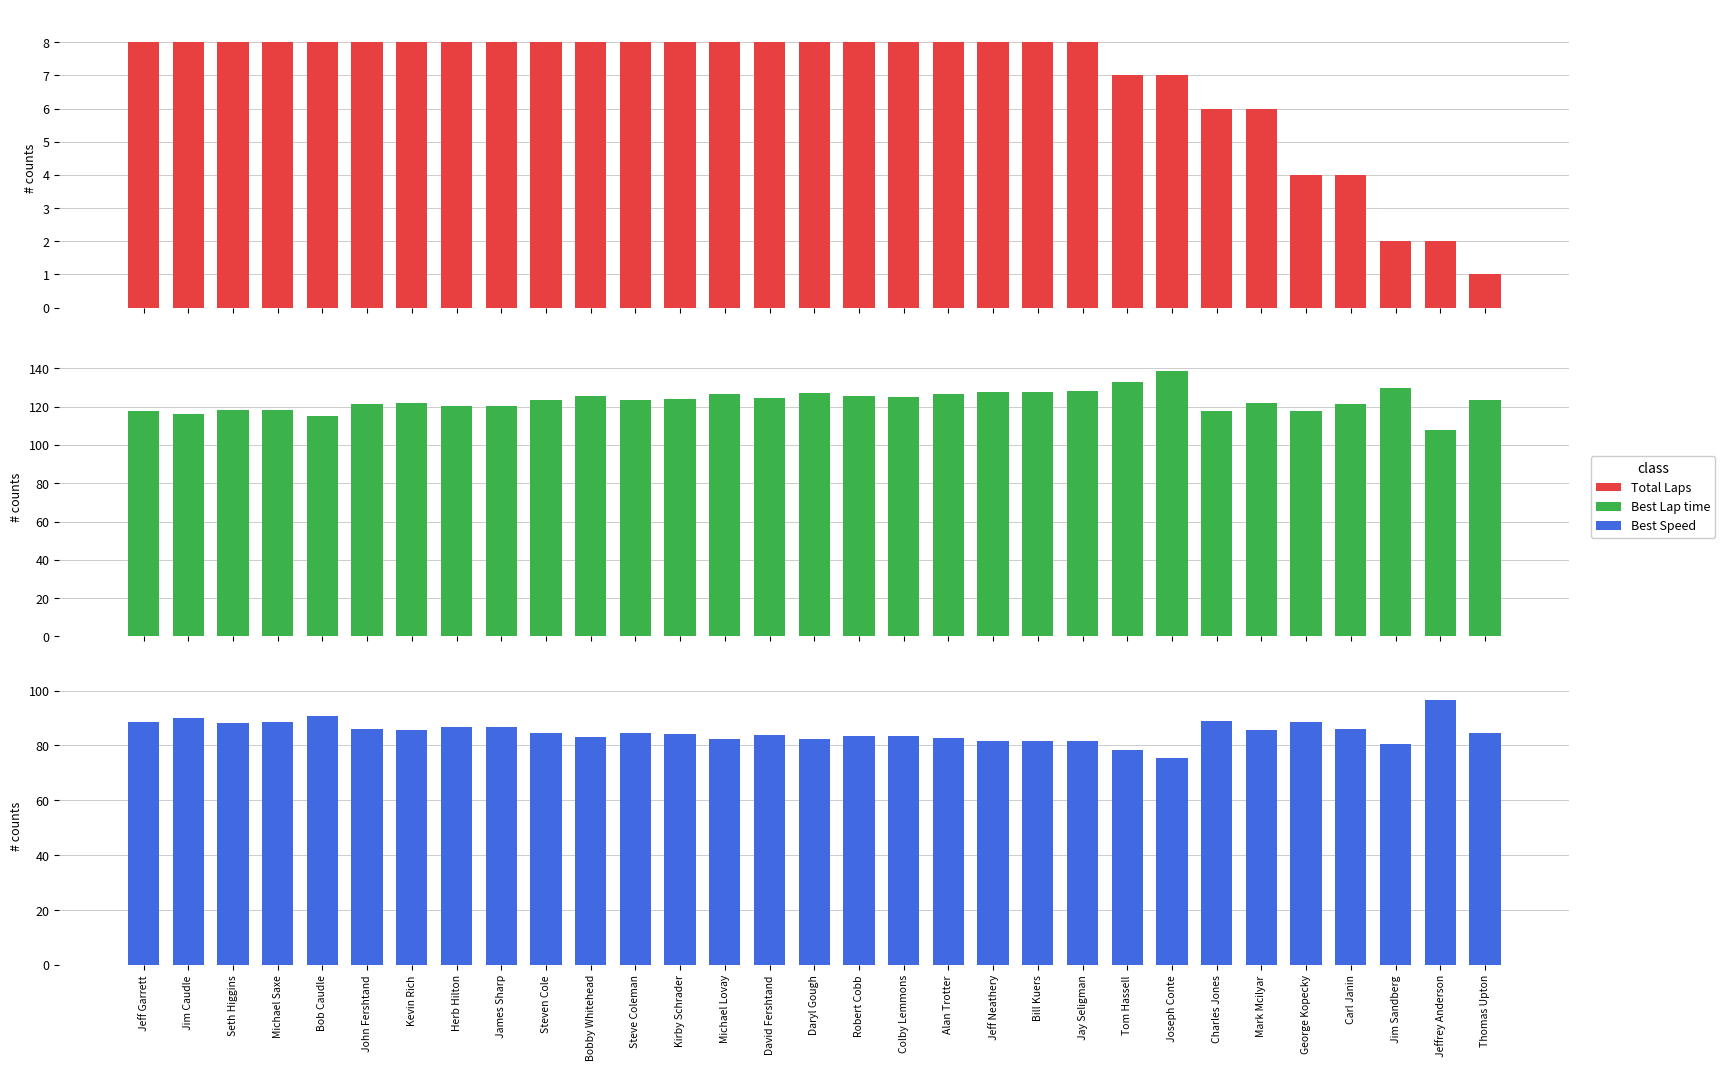

At which label does Best Lap time first exceed 123?

Steven Cole